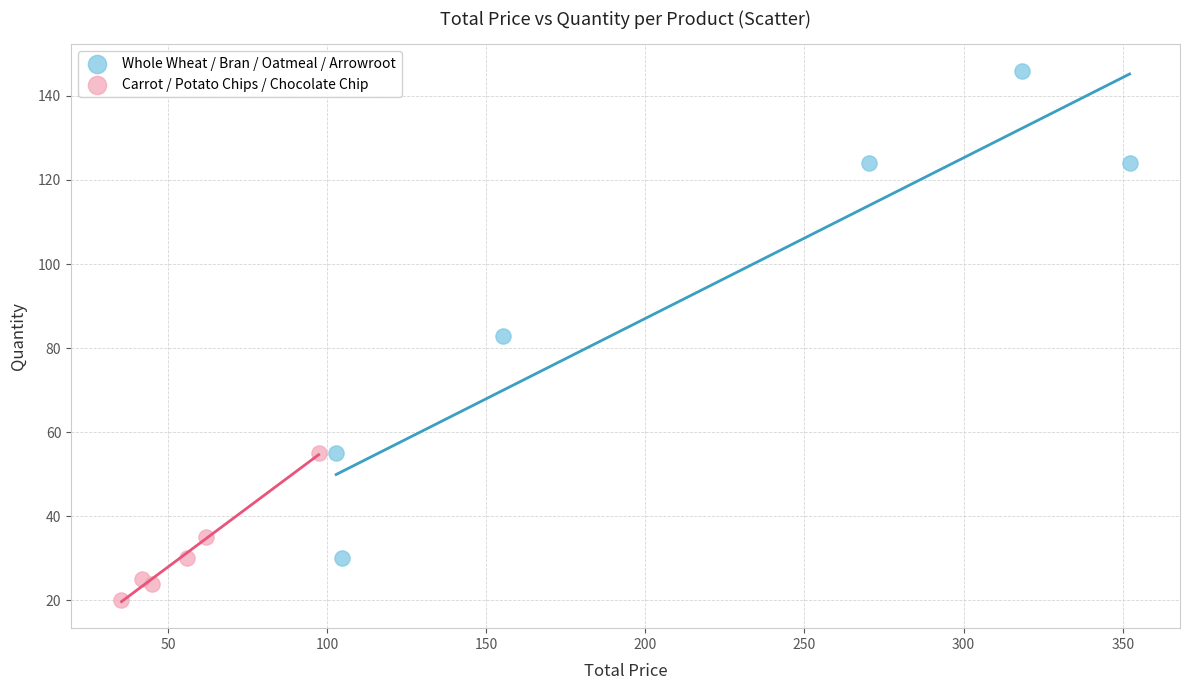

Which series contains the highest Y value?

Whole Wheat / Bran / Oatmeal / Arrowroot